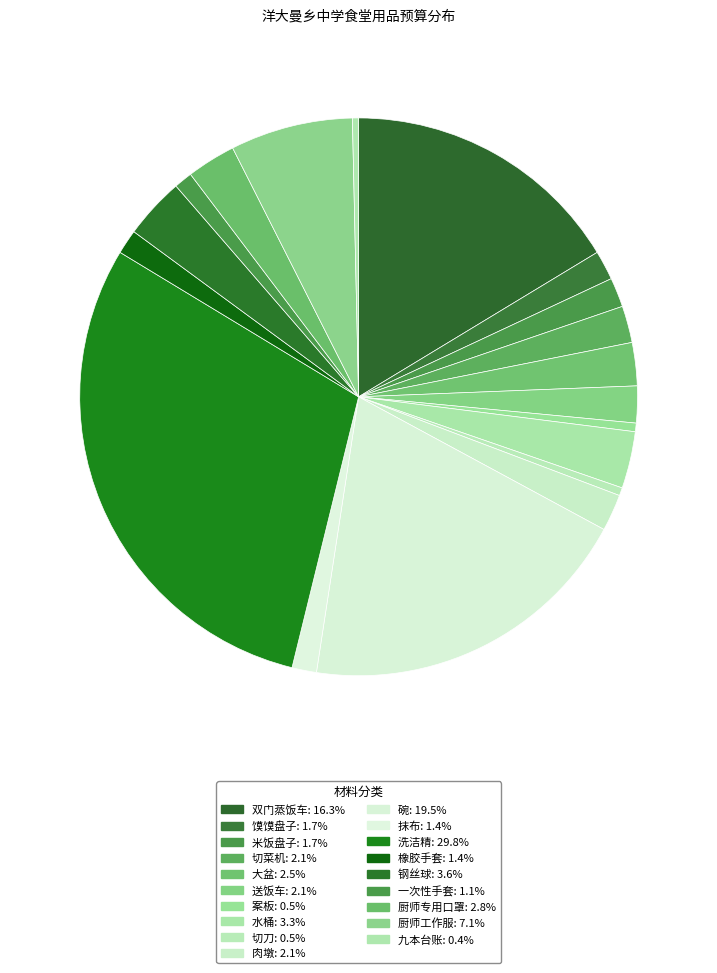

Count the number of slices in the pie.

19